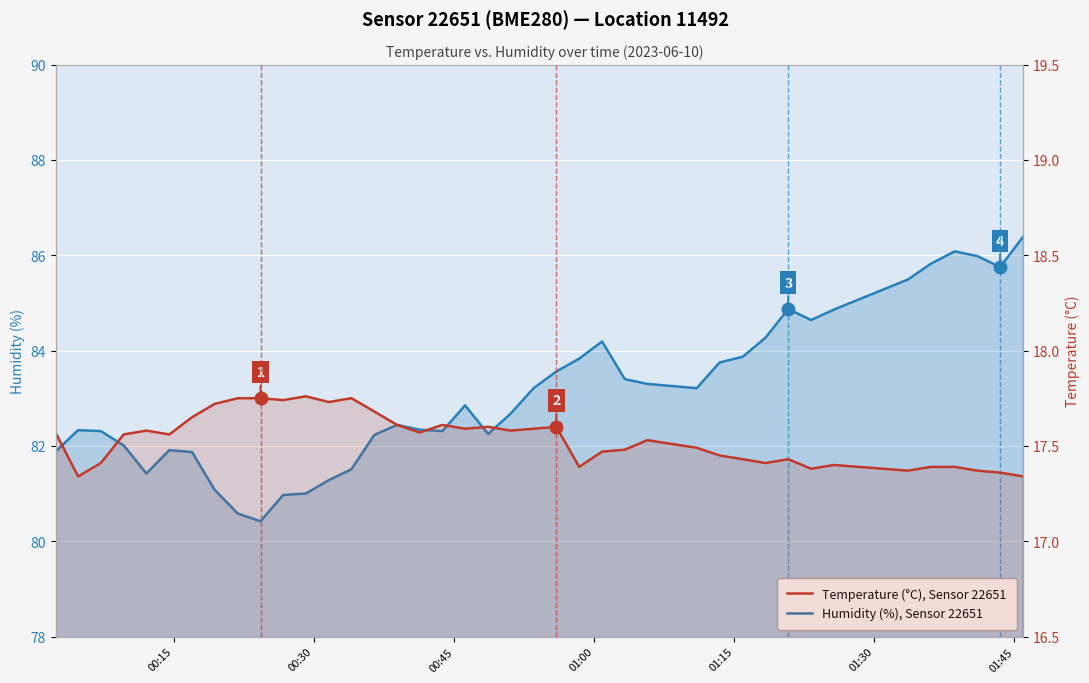

Does the chart display data point markers on the line(s)?

No